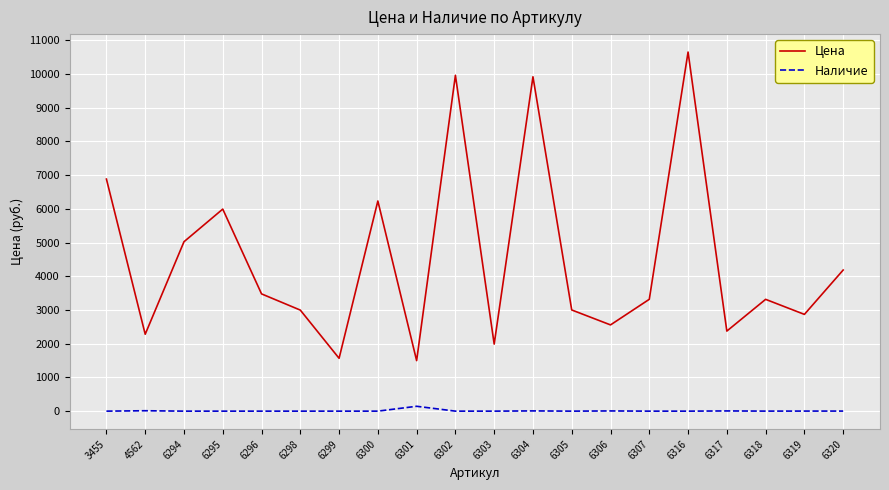

Which series has the largest range (max minus min)?

Цена